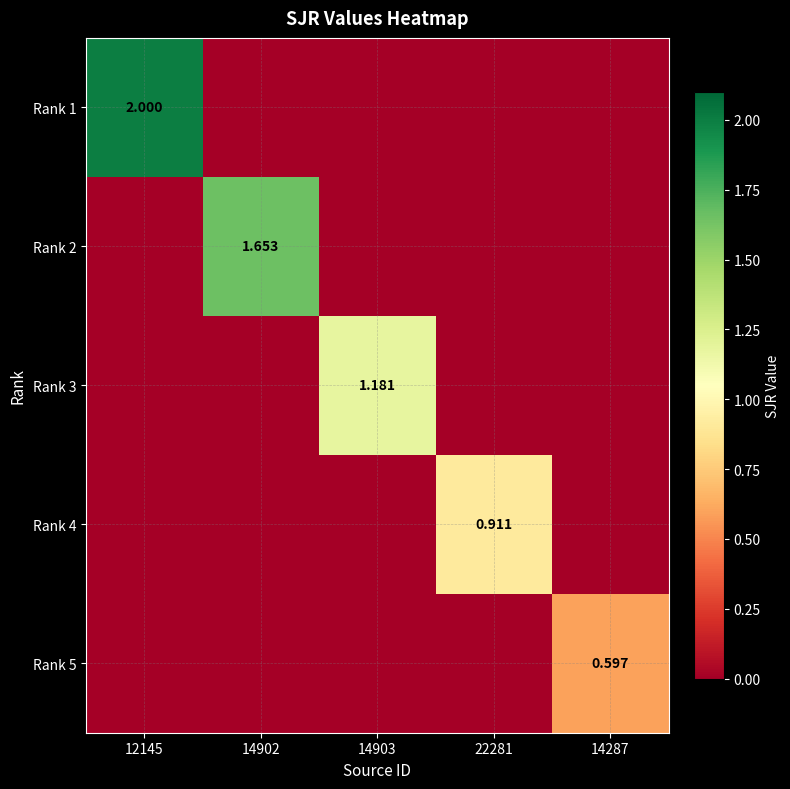

What is the spread (max minus min) of values at 22281?

0.9